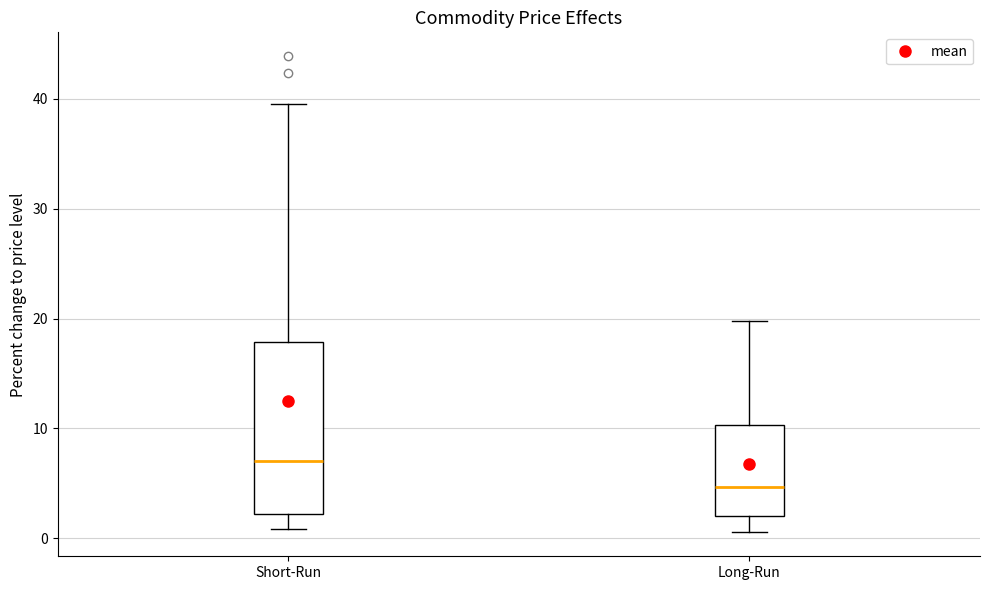

Which box is the tallest, from its lower edge to its upper edge?

Short-Run